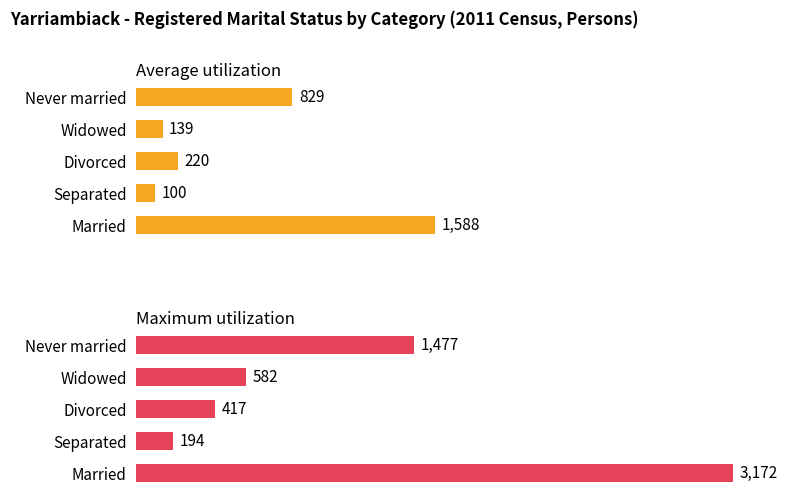

Read the Average utilization value at Widowed.

139